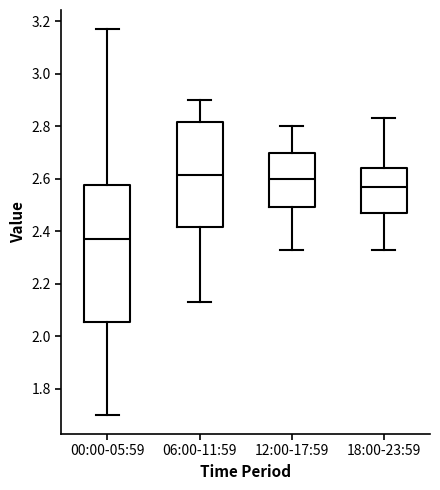

Reading left to right, transcribe this box plot: for each box, give where its median line is, the range the box spans, and where its two whiskers end, as read against the y-axis. The values are not printed on the chart, so give them approximately, as read against the axis.

00:00-05:59: median 2.38, box 2.06 to 2.58, whiskers 1.70 to 3.18
06:00-11:59: median 2.62, box 2.42 to 2.82, whiskers 2.14 to 2.90
12:00-17:59: median 2.60, box 2.50 to 2.70, whiskers 2.34 to 2.80
18:00-23:59: median 2.58, box 2.48 to 2.64, whiskers 2.34 to 2.84